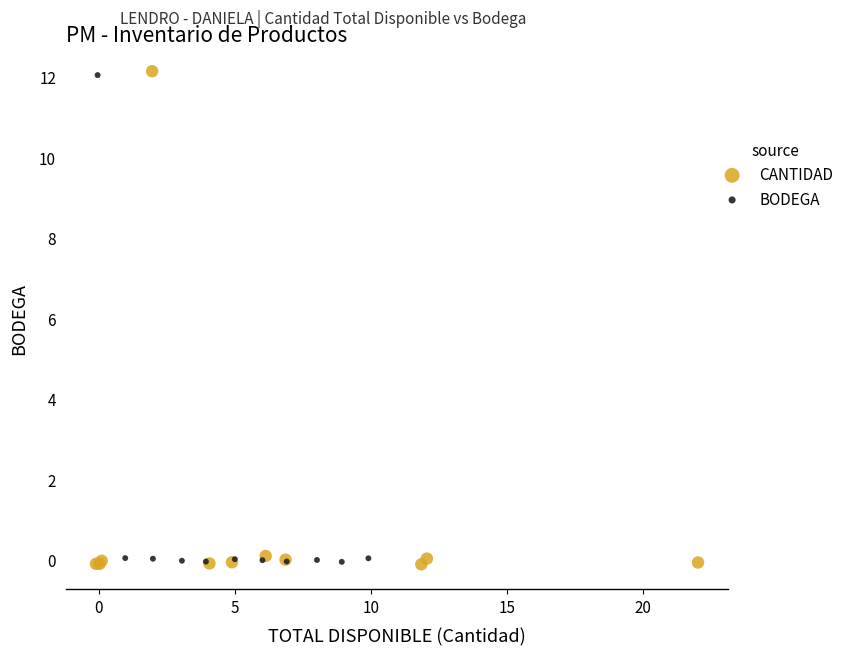

What are all the series names shown in the legend?

CANTIDAD, BODEGA